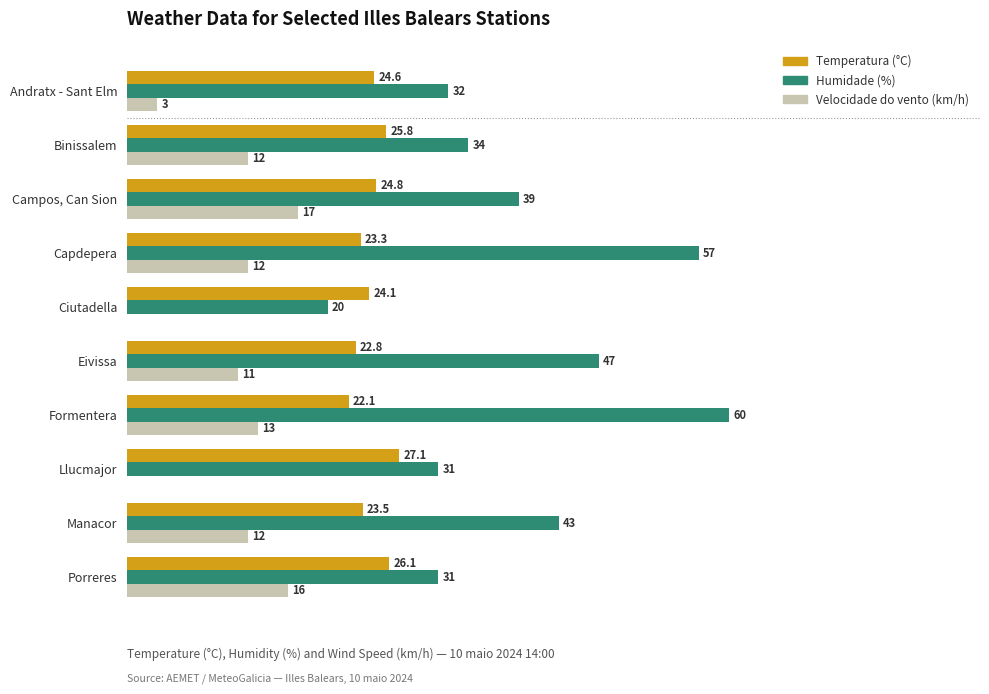

At which label is Humidade (%) closest to 40?

Campos, Can Sion